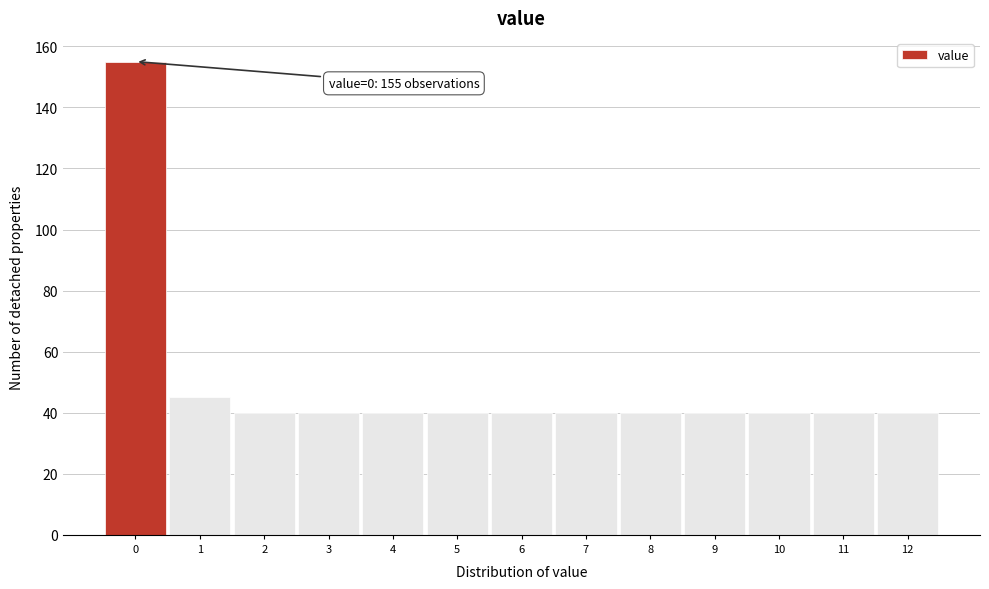

Which range on the x-axis has the tallest bar?

-0.5 to 0.5